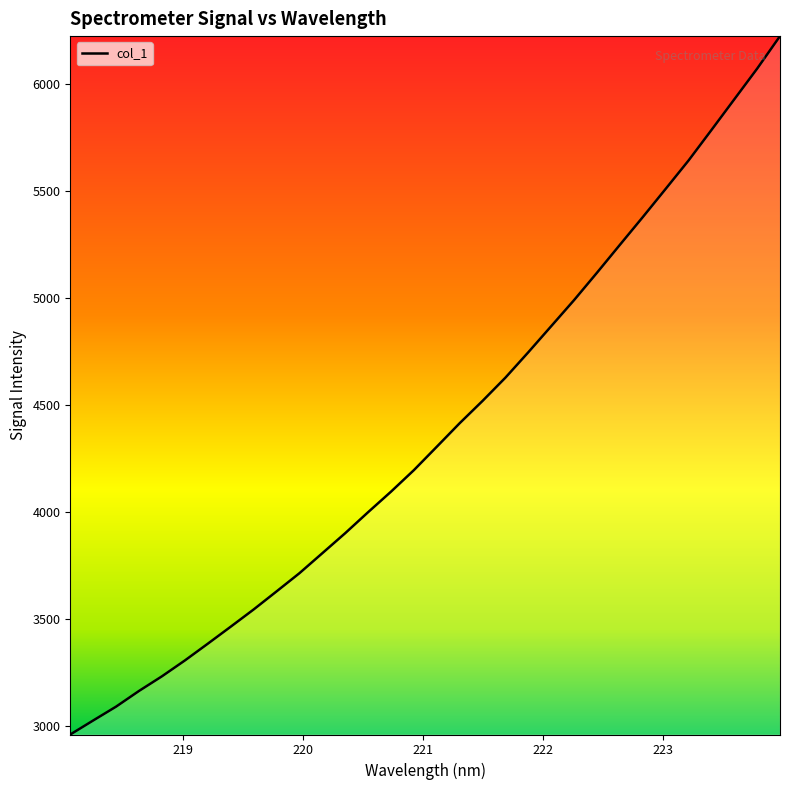

What is the maximum value shown in the chart?

6225.2